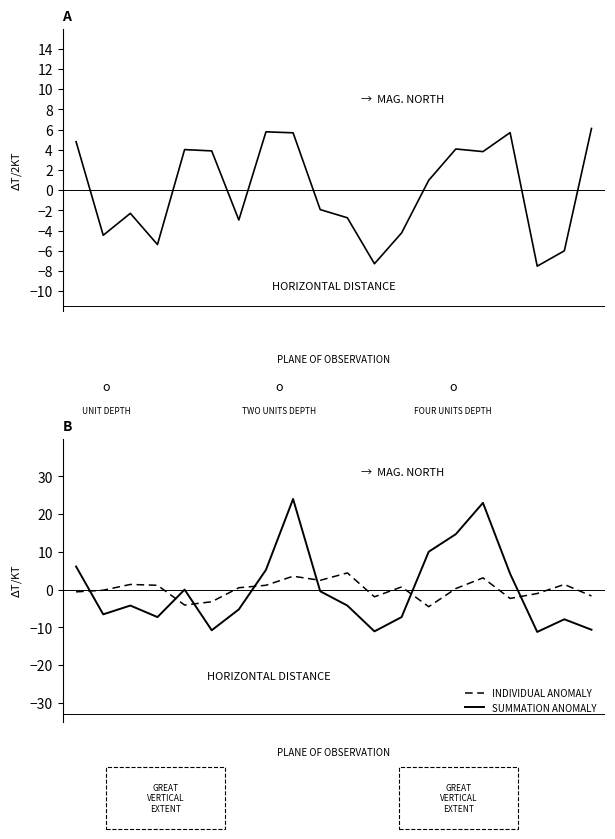

Reading left to right, what are all the values shown in this chart?

noise_LA_max: 4.8	-4.5	-2.3	-5.4	4.0	3.9	-3.0	5.8	5.7	-1.9	-2.7	-7.3	-4.2	1.0	4.1	3.8	5.7	-7.5	-6.0	6.1
noise_LA_min: -0.6	-0.2	1.3	1.1	-4.1	-3.2	0.5	1.1	3.5	2.4	4.4	-1.9	0.7	-4.6	0.3	3.1	-2.4	-1.1	1.3	-1.7
noise_LAeq: 6.1	-6.6	-4.3	-7.3	-0.0	-10.8	-5.3	5.2	24.0	-0.5	-4.3	-11.1	-7.3	10.0	14.7	23.0	4.2	-11.2	-7.9	-10.7